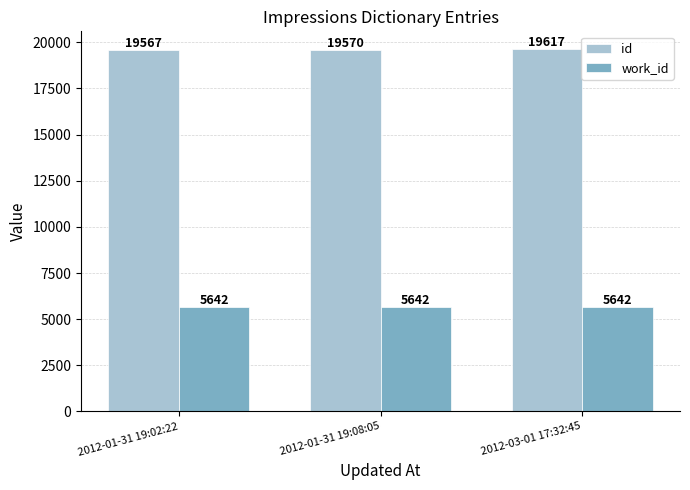

What is the average value of the work_id series?

5642